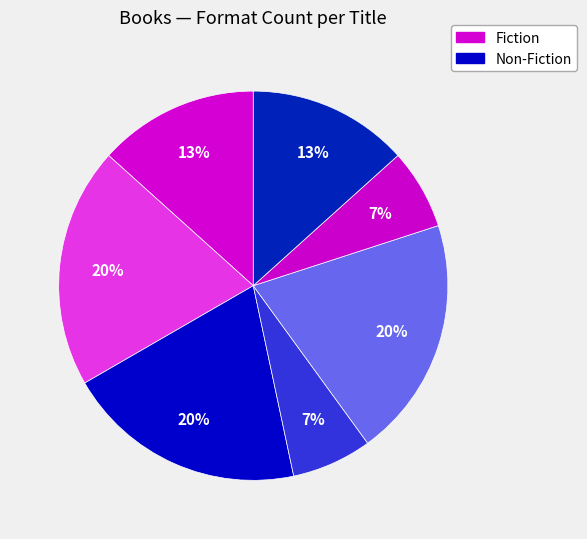

To the nearest percent, what is the difference between the largest and smallest slice percentages?

13%